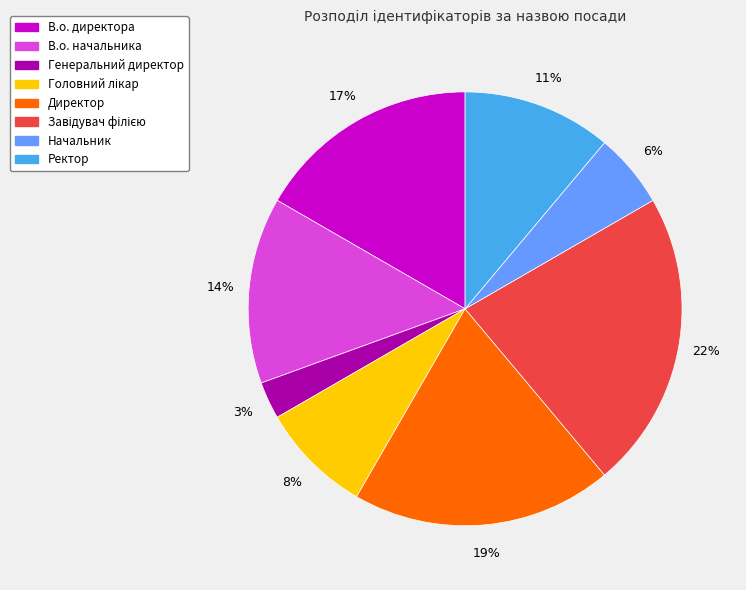

To the nearest percent, what is the combined percentage of Начальник and Ректор?

17%